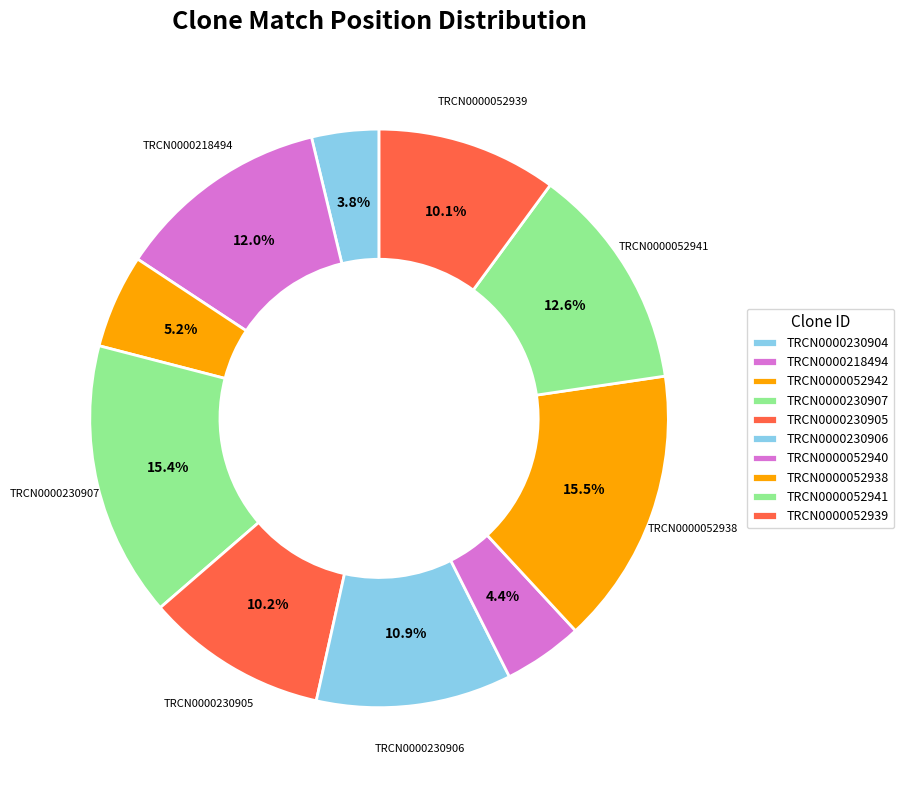

Count the number of slices in the pie.

10